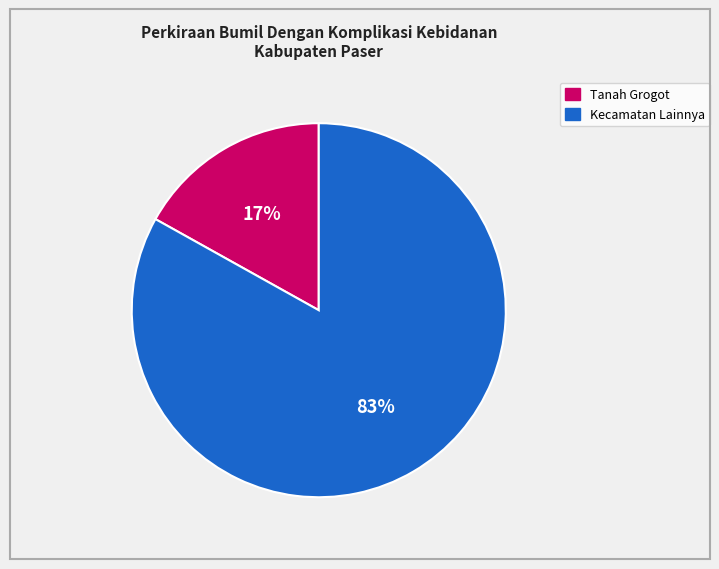

Is the sum of Kecamatan Lainnya and Tanah Grogot greater than half?

Yes